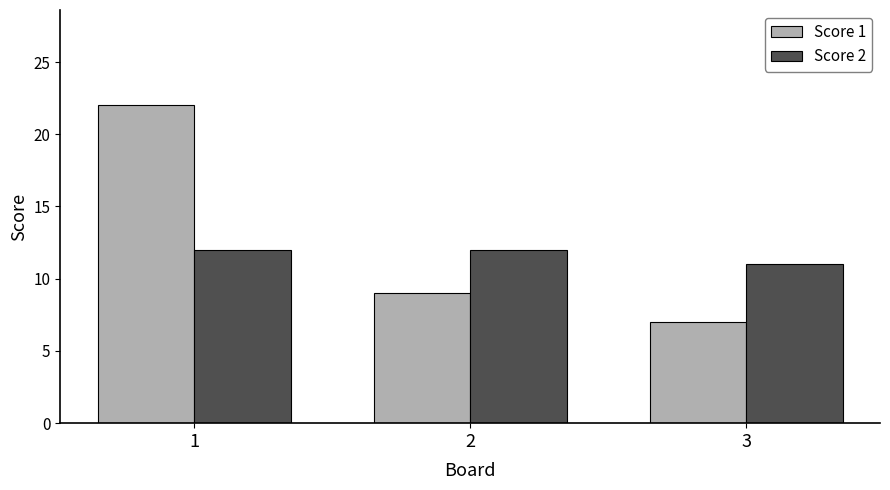

What is the maximum value for Score 1?

22